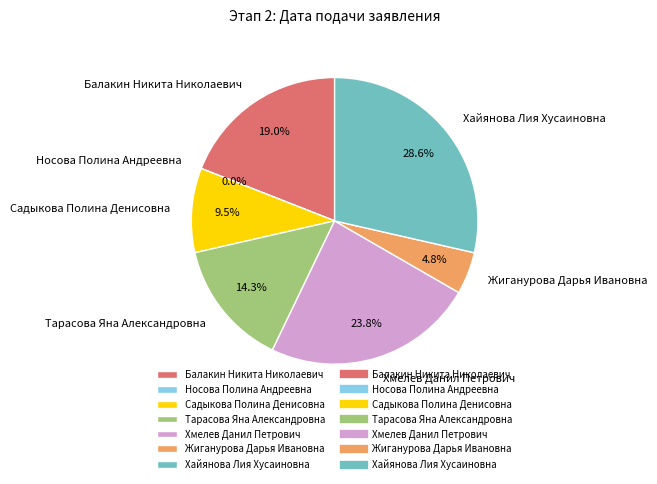

Does any single category account for the majority?

No